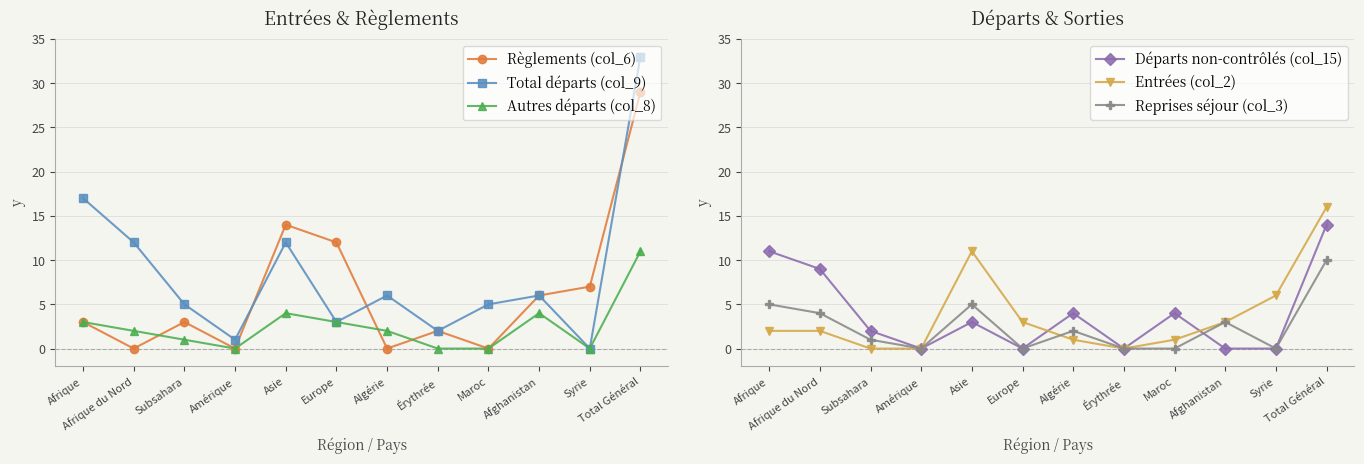

Between Algérie and Syrie, which series saw the biggest shift?

Règlements (col_6)